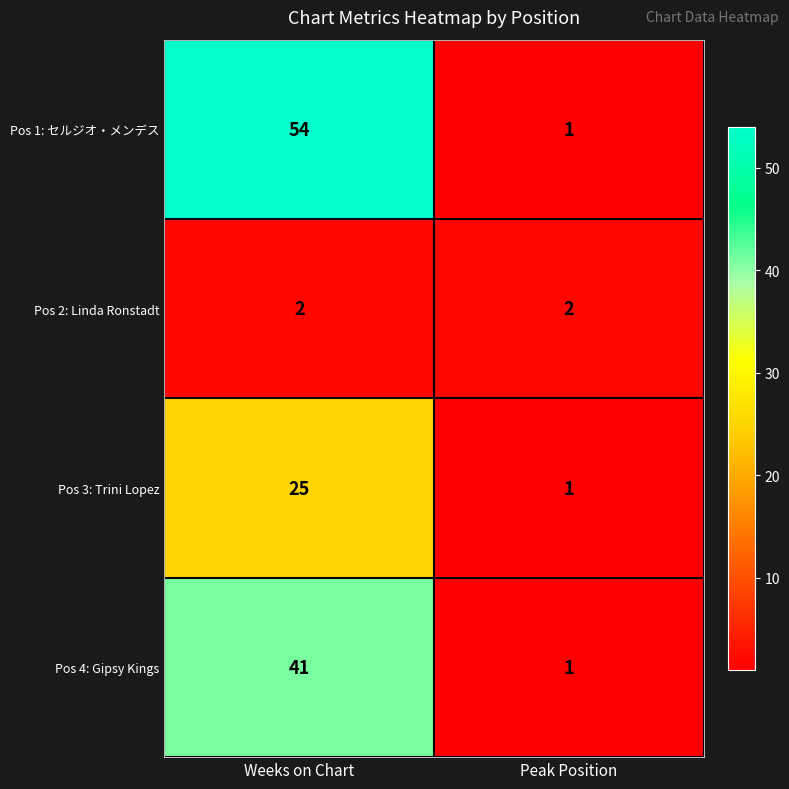

What is the total value across all series at Weeks on Chart?

122